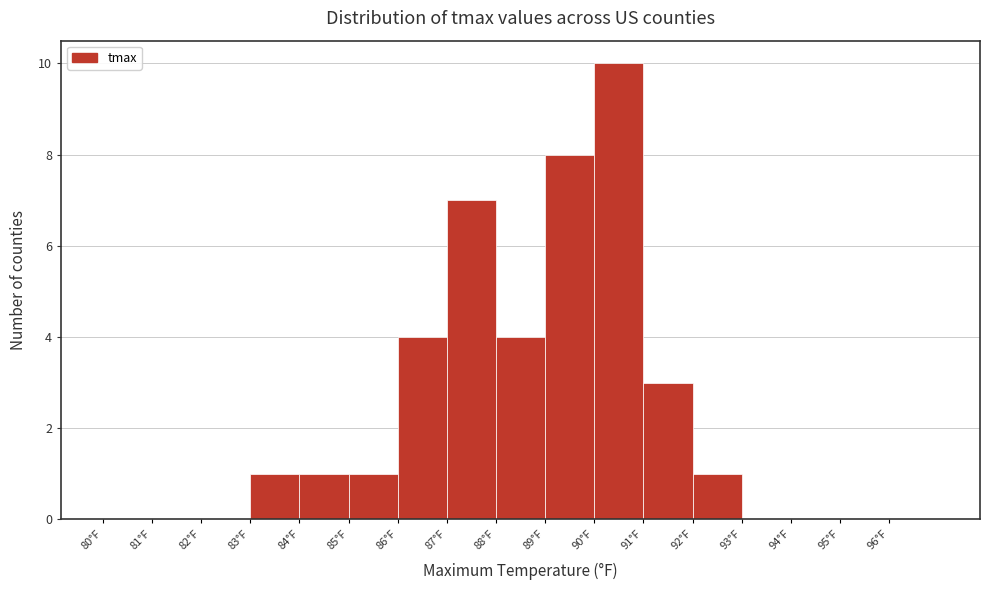

What is the height of the bar covering 90 to 91 on the x-axis? The values are not printed on the chart, so give them approximately, as read against the axis.

10